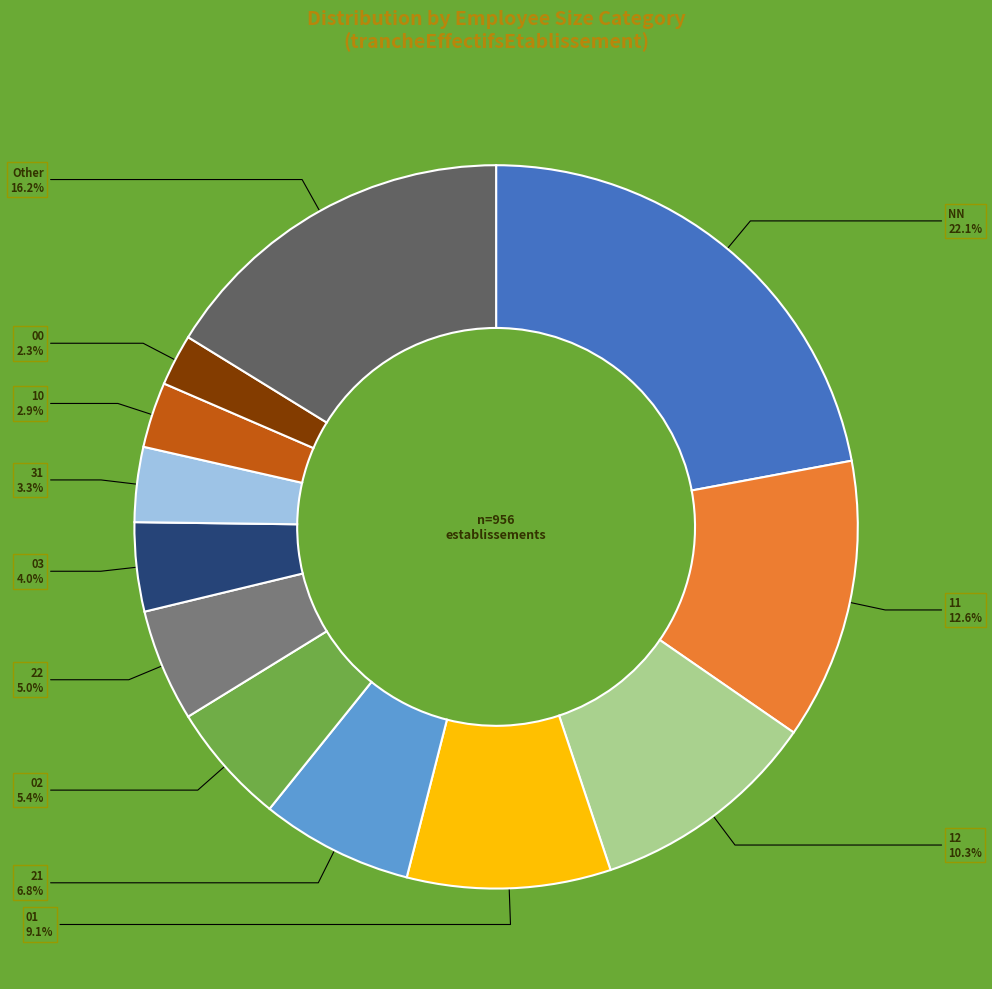

Is there a majority slice in this chart?

No